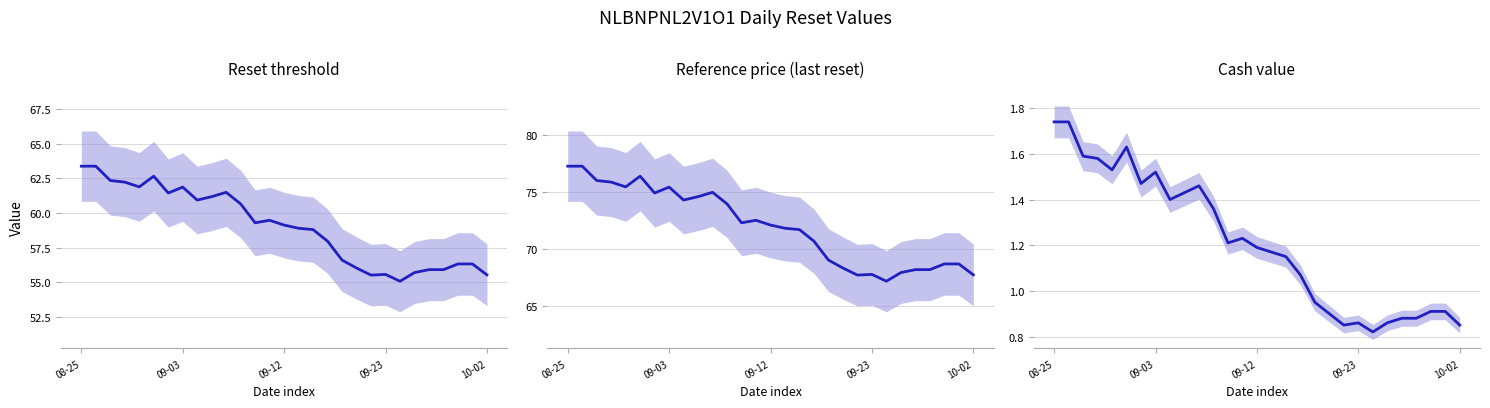

Which series has the largest total across all categories?

Reference price (last reset)